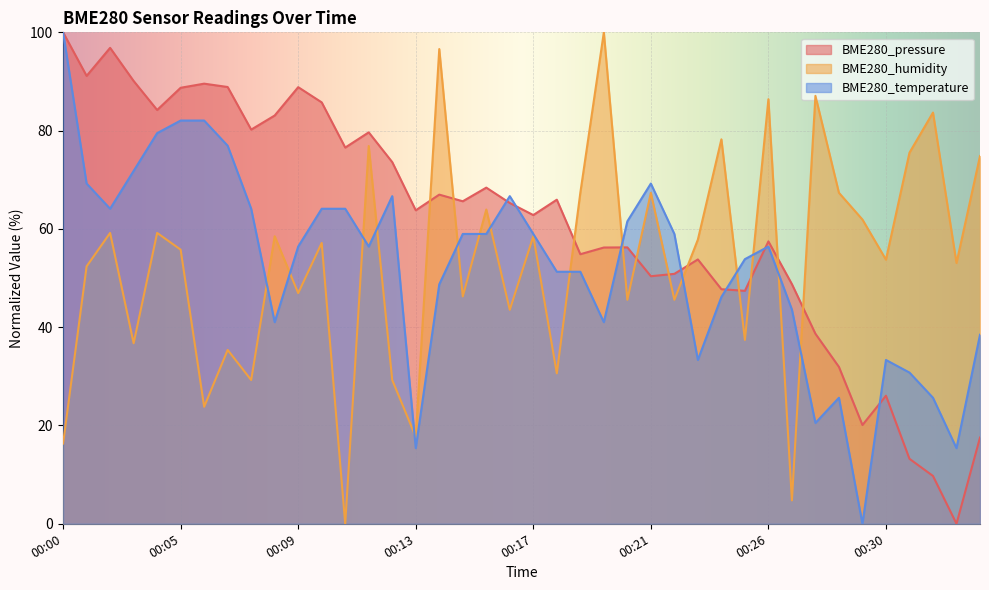

The value of BME280_temperature at 00:26 is 25.4. True or false?

False